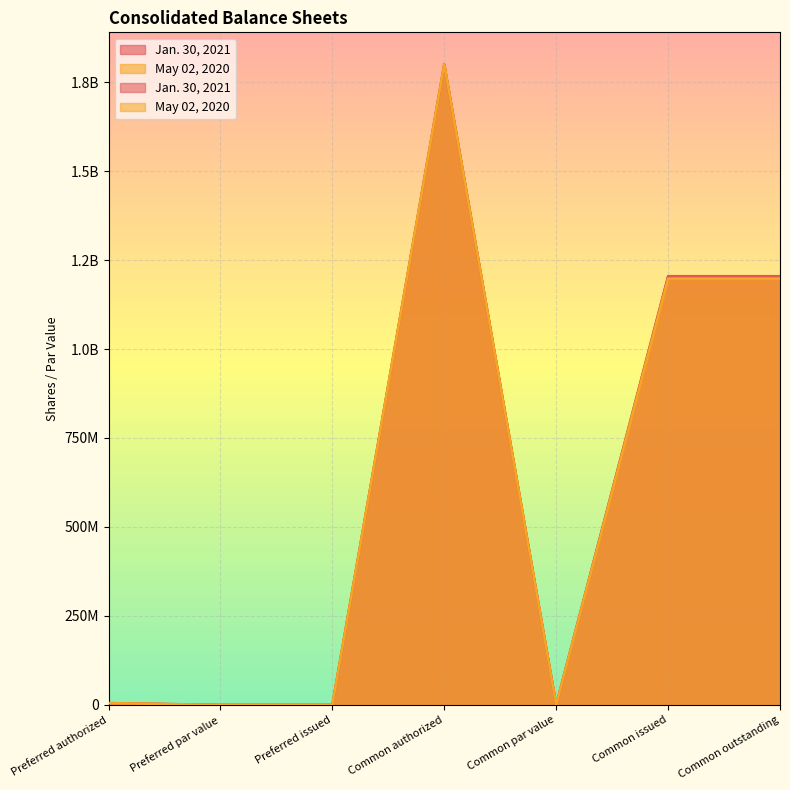

What is the sum of all Jan. 30, 2021 values?

4214396250